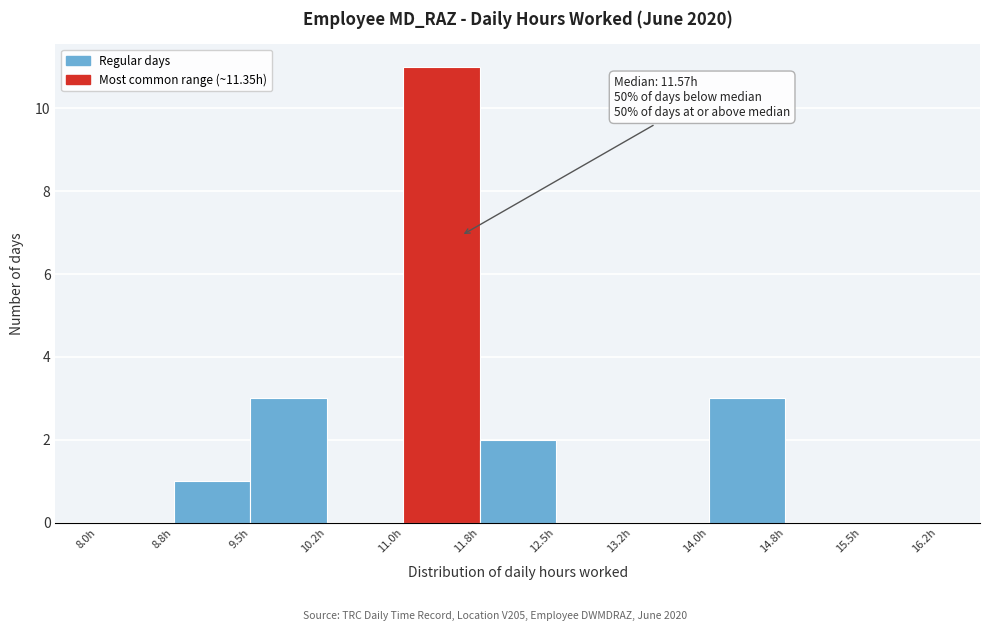

Over which range of the x-axis is the bar tallest?

11.00 to 11.75